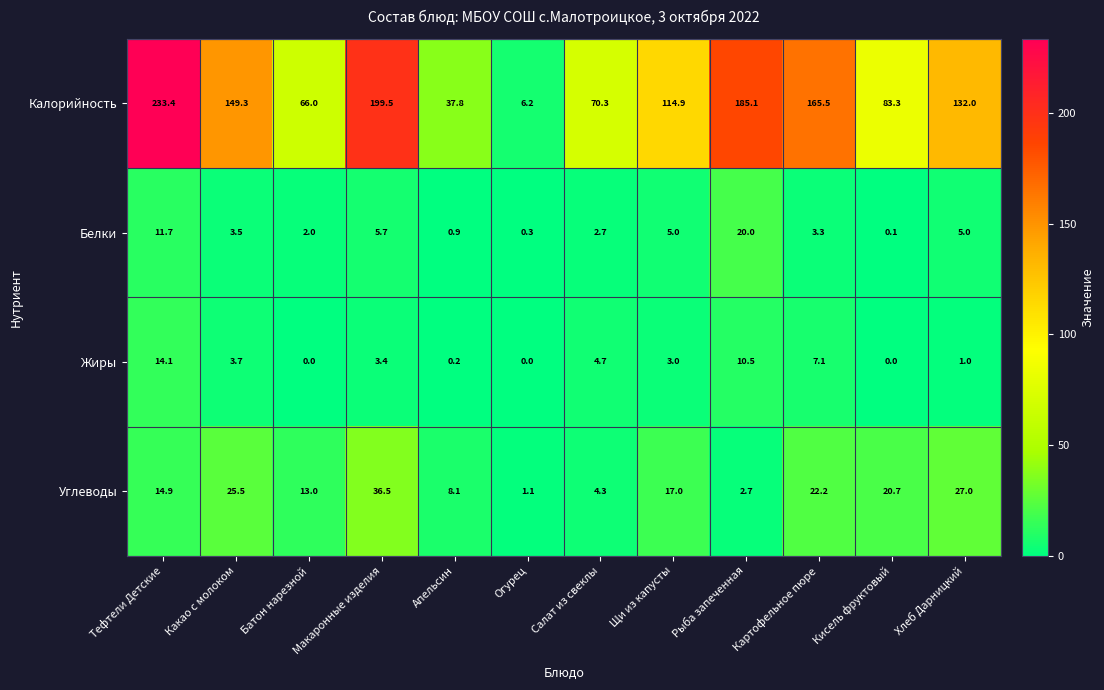

Which series has the largest total across all categories?

Калорийность